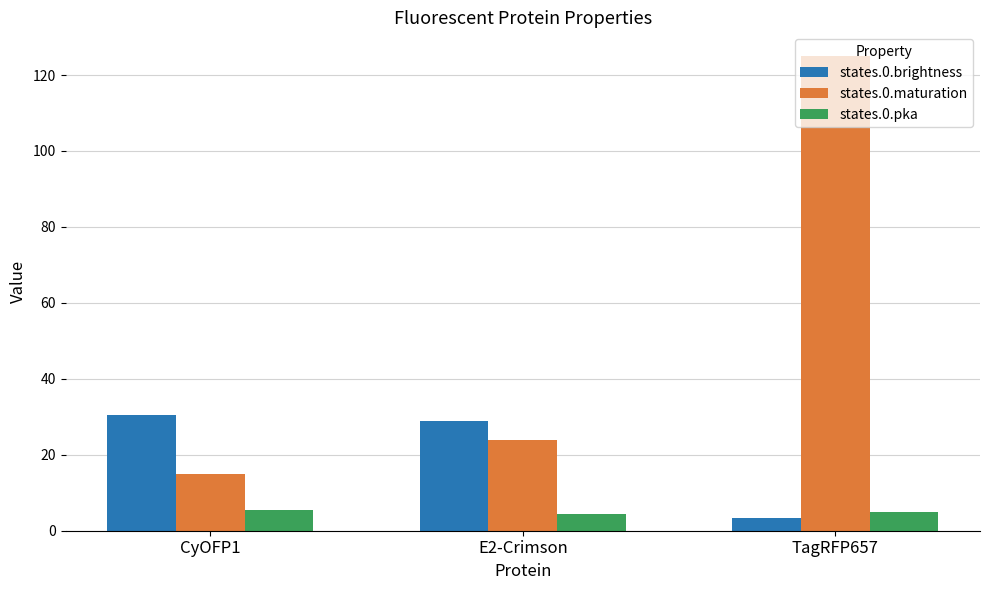

List the series in order of their overall mean, highest first.

states.0.maturation, states.0.brightness, states.0.pka